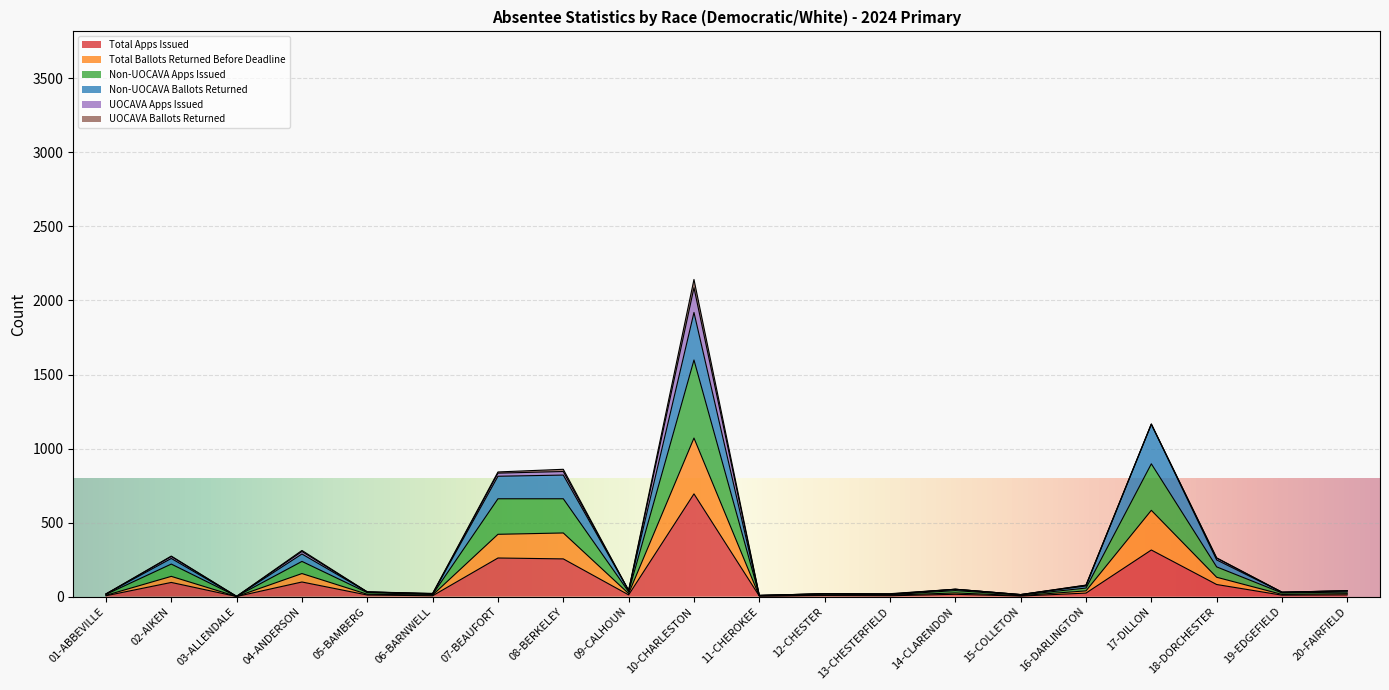

What is the maximum value for Total Apps Issued?

694